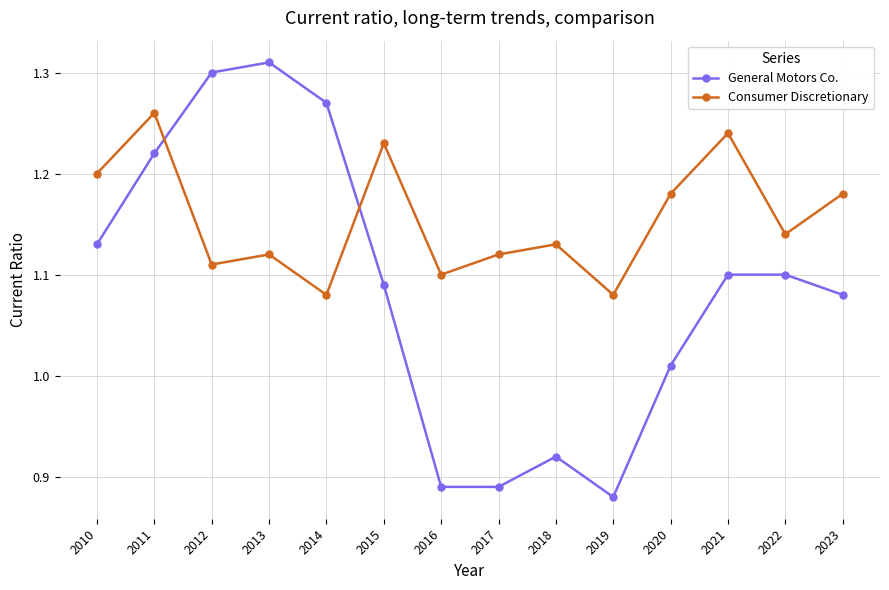

At which category does the chart reach its peak across all series?

2013